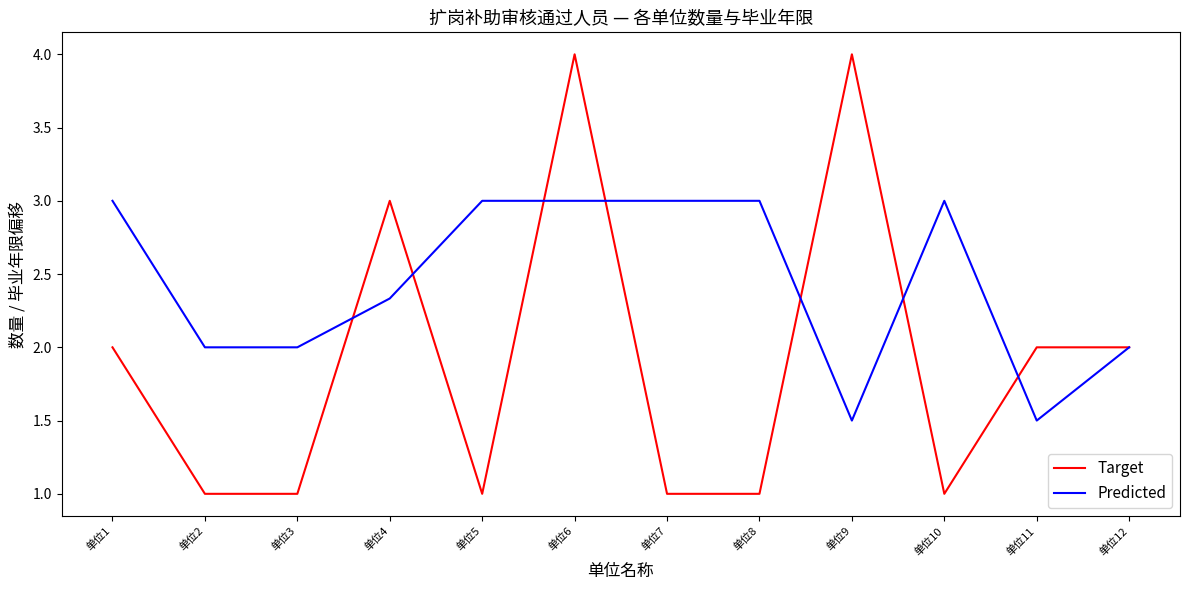

What is the smallest value displayed?

1.0